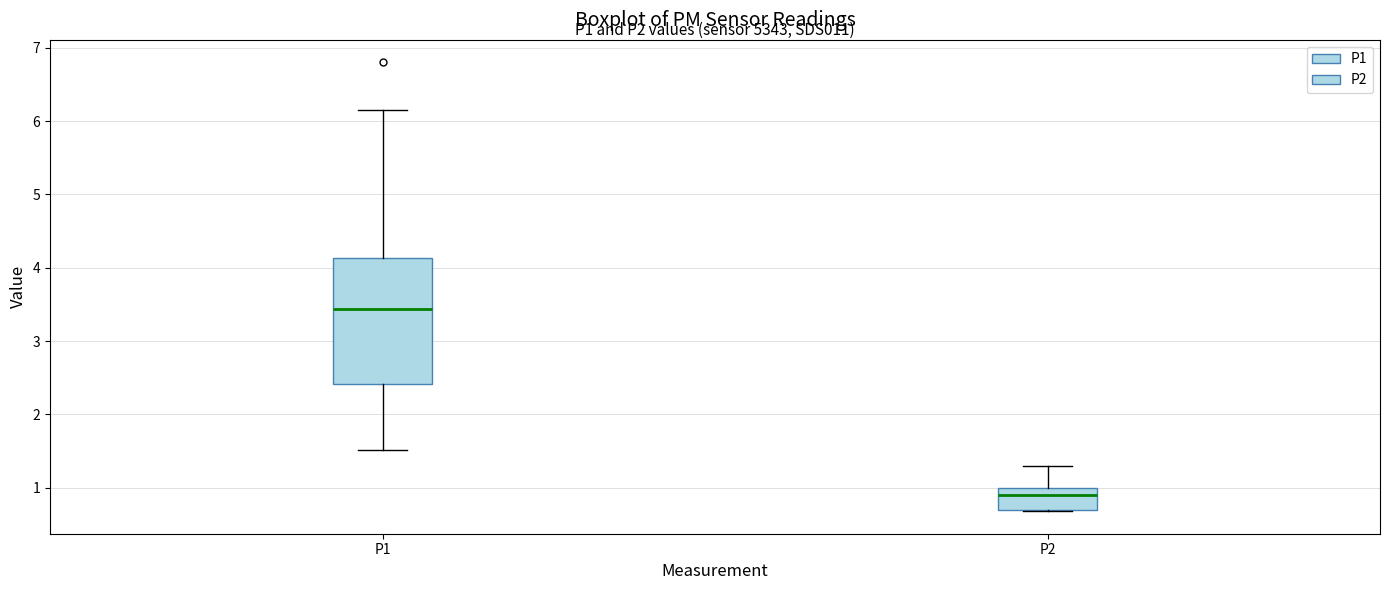

Reading left to right, read every box against the y-axis: the position of its median line, the range the box covers, and the ends of its whiskers. The values are not printed on the chart, so give them approximately, as read against the axis.

P1: median 3.4, box 2.4 to 4.1, whiskers 1.5 to 6.2
P2: median 0.9, box 0.7 to 1.0, whiskers 0.7 to 1.3